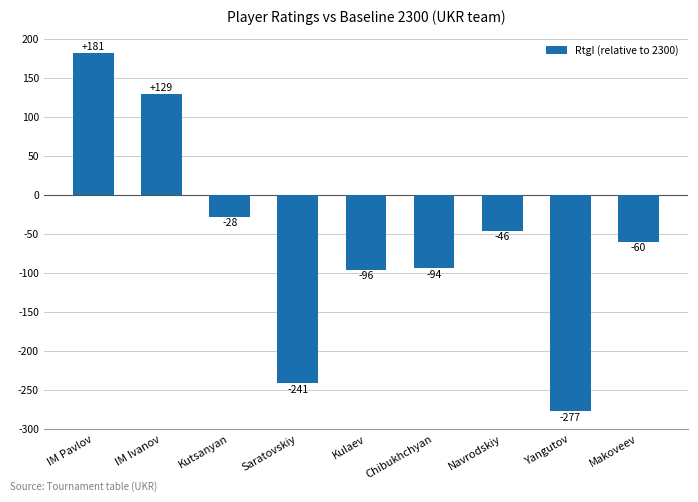

Which has a higher value, Navrodskiy or Kutsanyan?

Kutsanyan